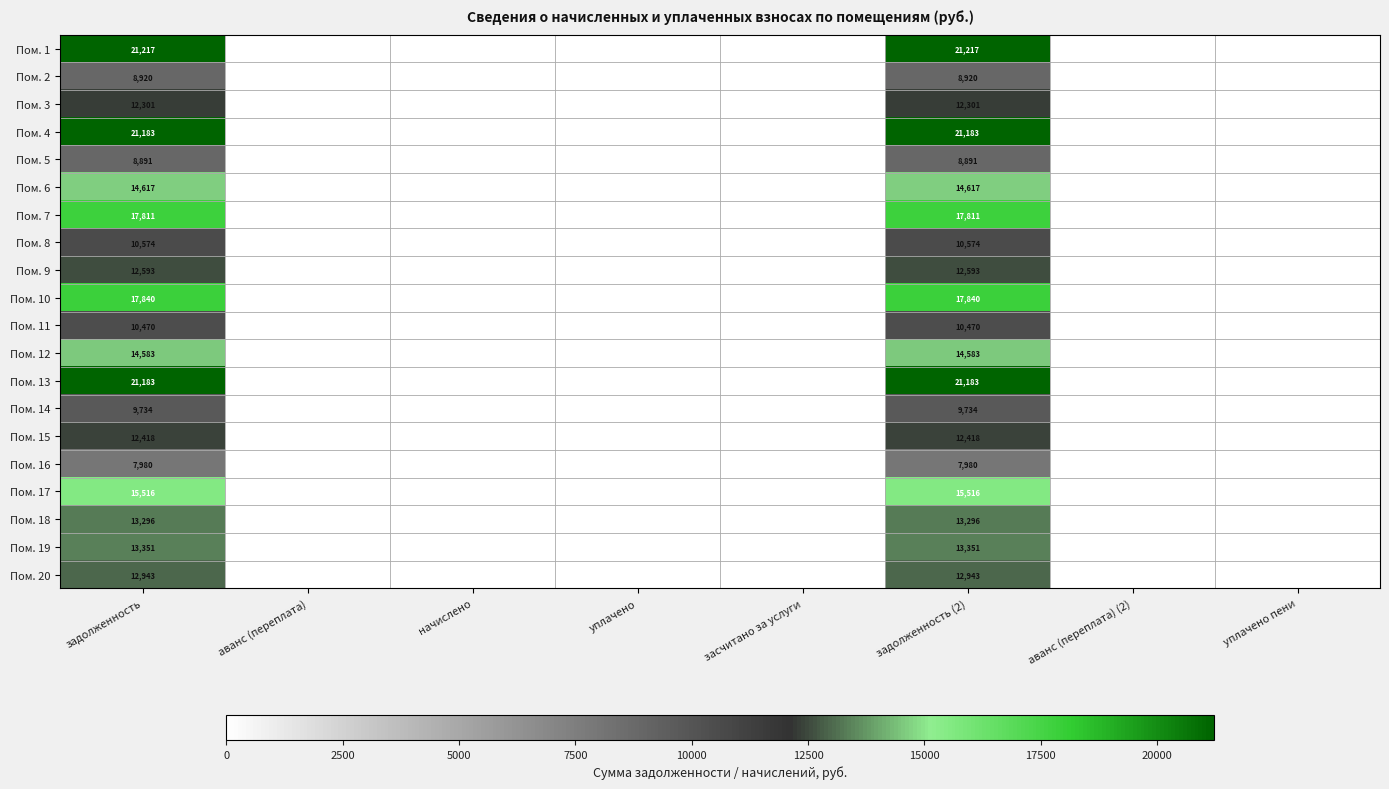

What is the total value across all series at задолженность (2)?

277421